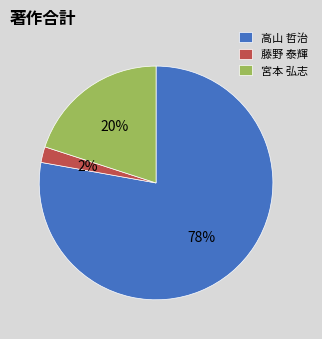

Count the number of slices in the pie.

3